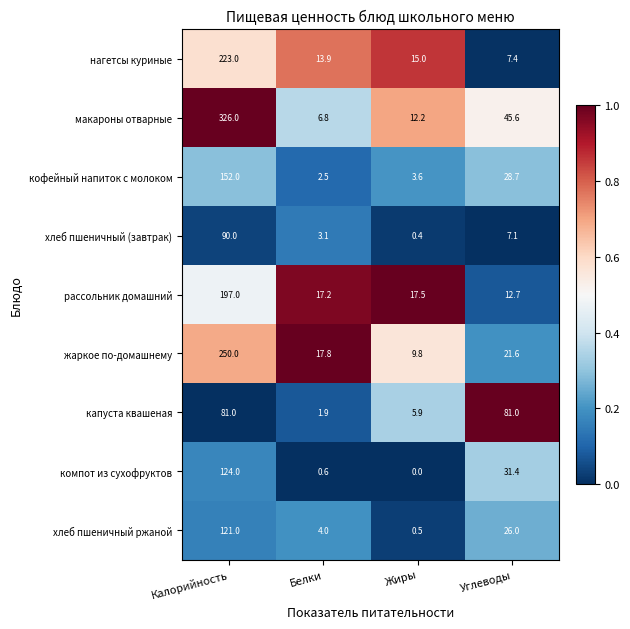

At Белки, list the series in order from largest to smallest.

жаркое по-домашнему, рассольник домашний, нагетсы куриные, макароны отварные, хлеб пшеничный ржаной, хлеб пшеничный (завтрак), кофейный напиток с молоком, капуста квашеная, компот из сухофруктов